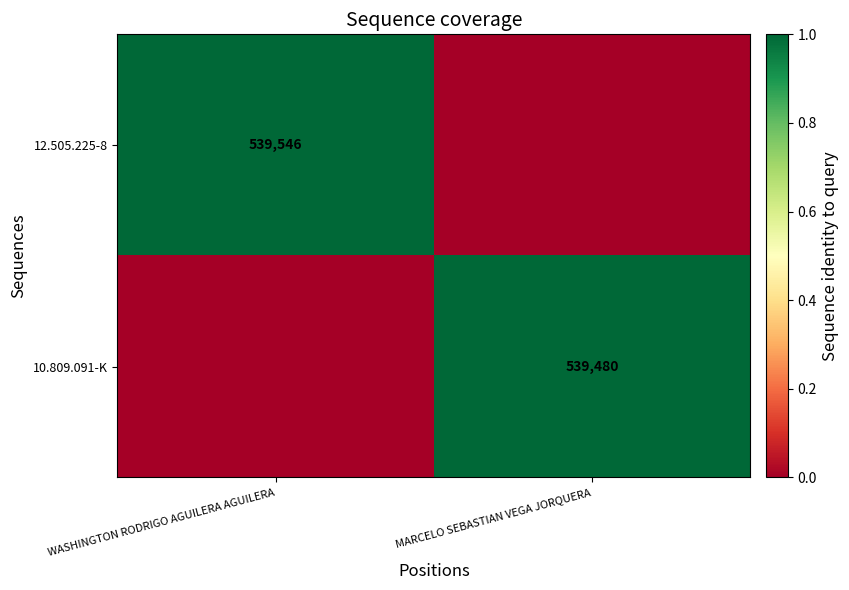

At which category does the chart reach its peak across all series?

WASHINGTON RODRIGO AGUILERA AGUILERA